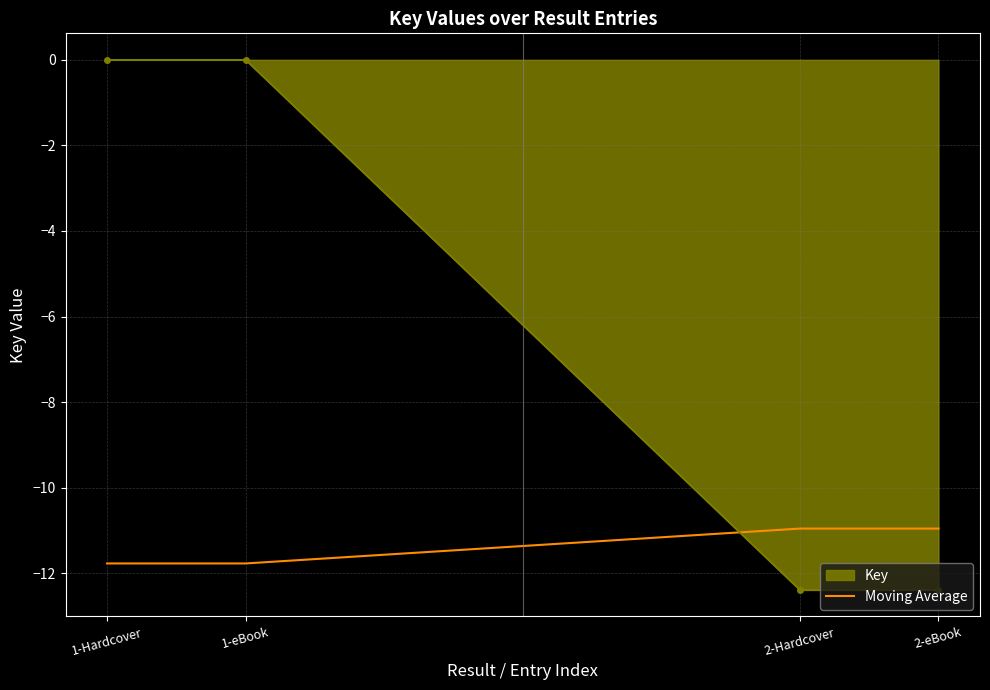

What is the spread (max minus min) of values at 1-Hardcover?

11.8